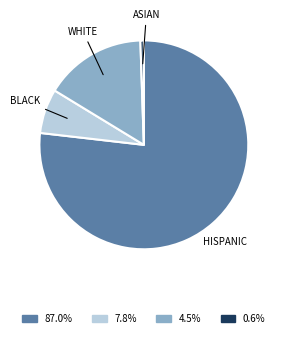

How many segments does this pie chart have?

4